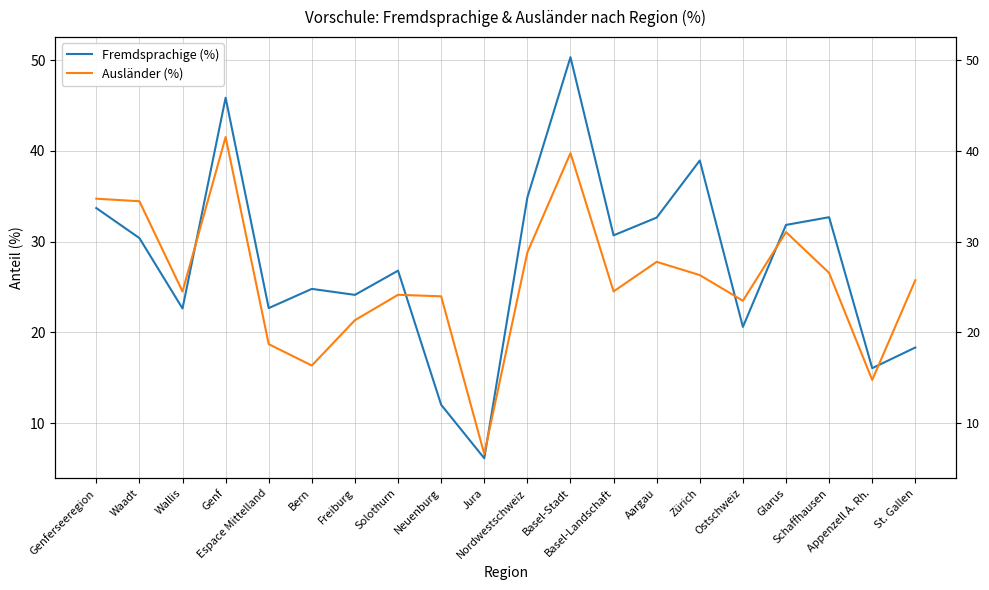

Is the value of Fremdsprachige (%) at Neuenburg greater than the value of Ausländer (%) at Basel-Landschaft?

No